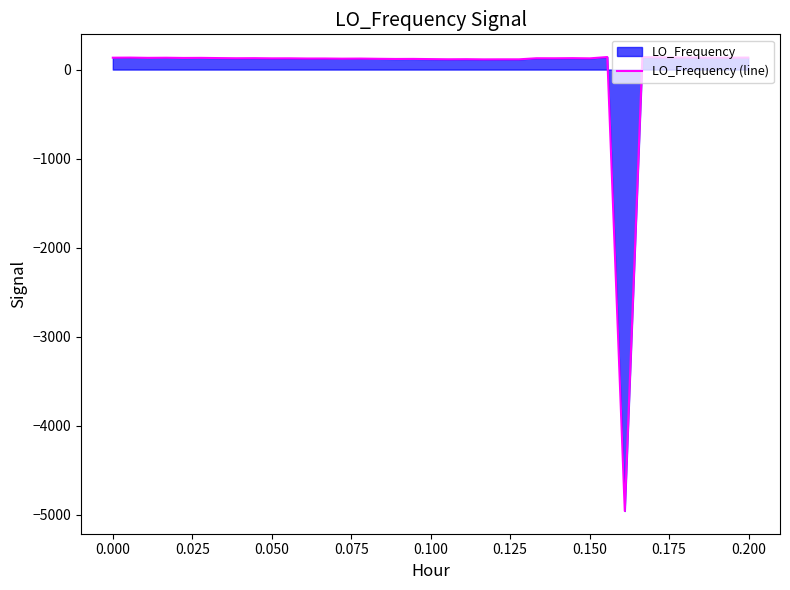

What is the greatest value displayed?

140.7